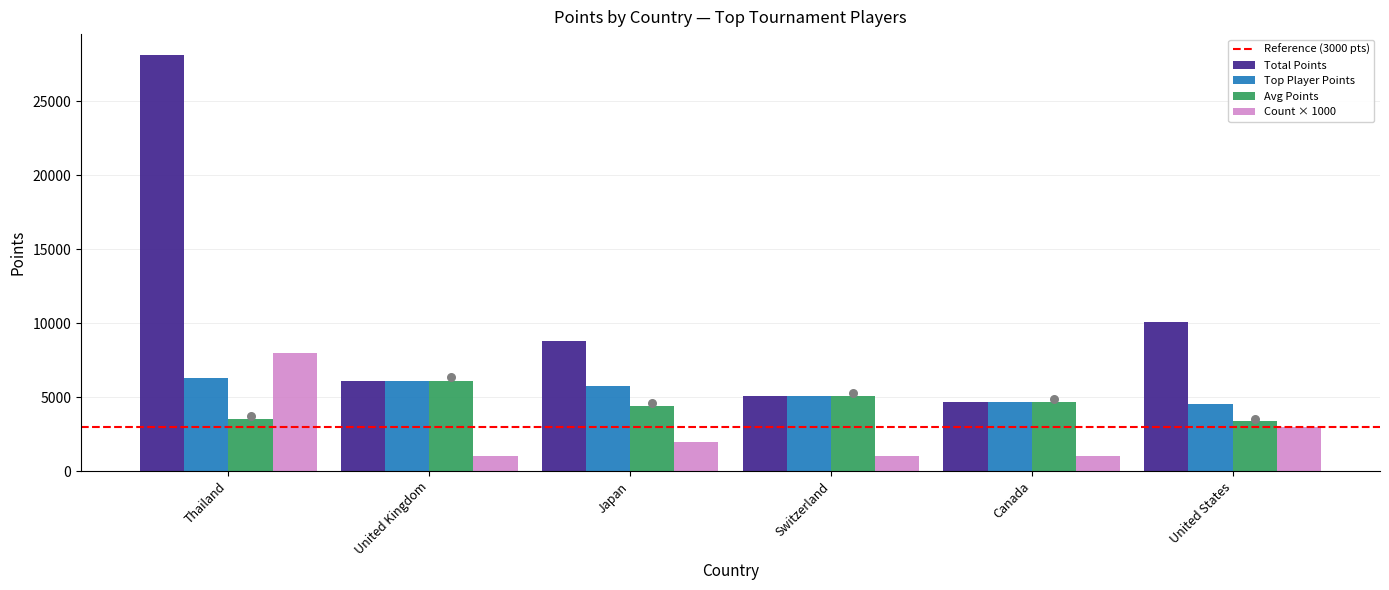

Which series has the largest total across all categories?

Total Points